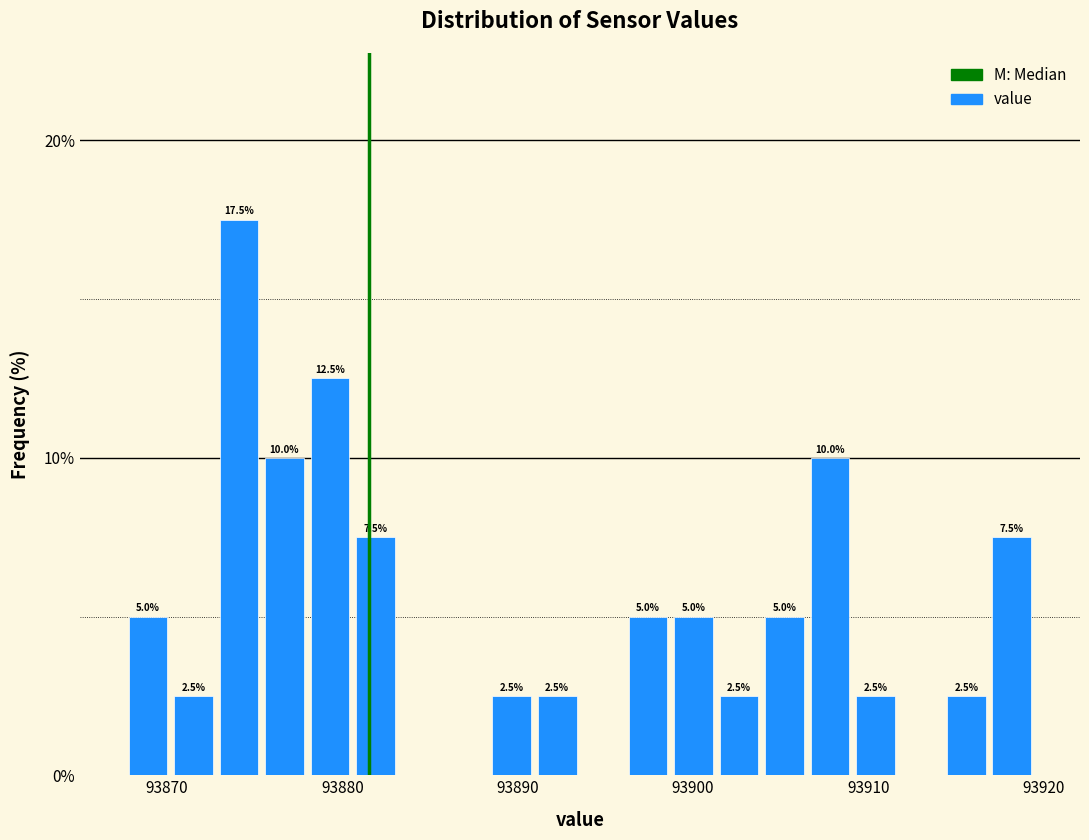

Around what value on the x-axis is the tallest bar? Give the approximate position of its centre, as read against the axis.

93874